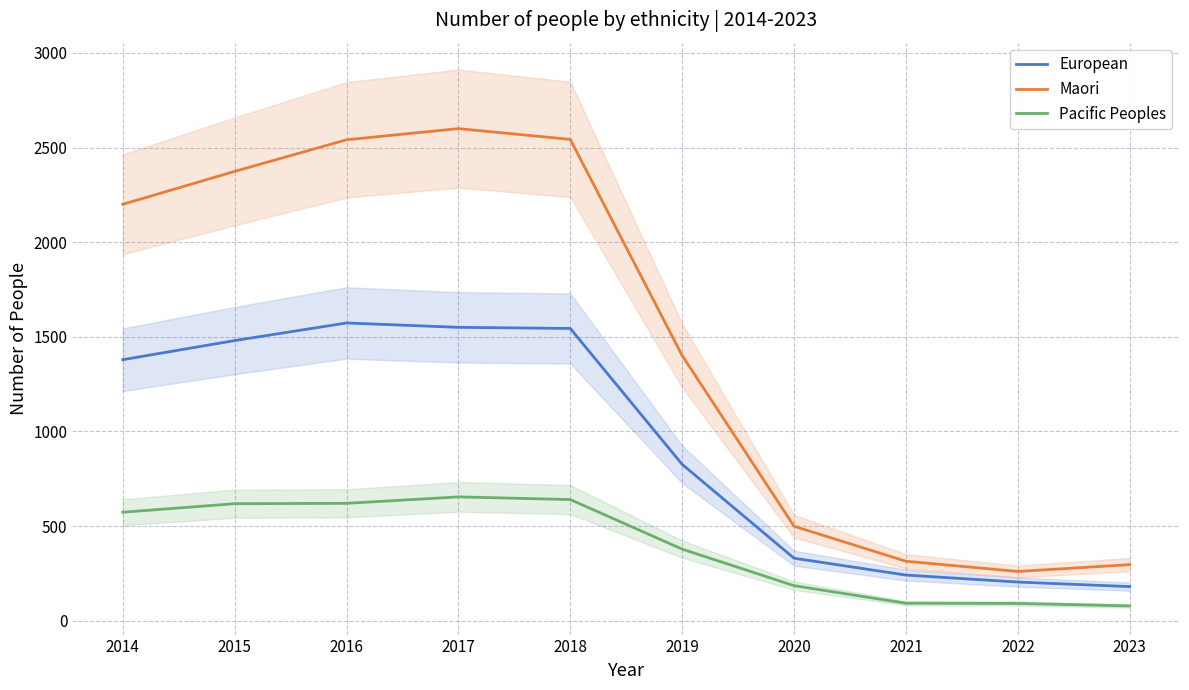

True or false: European and Pacific Peoples intersect in this chart.

False